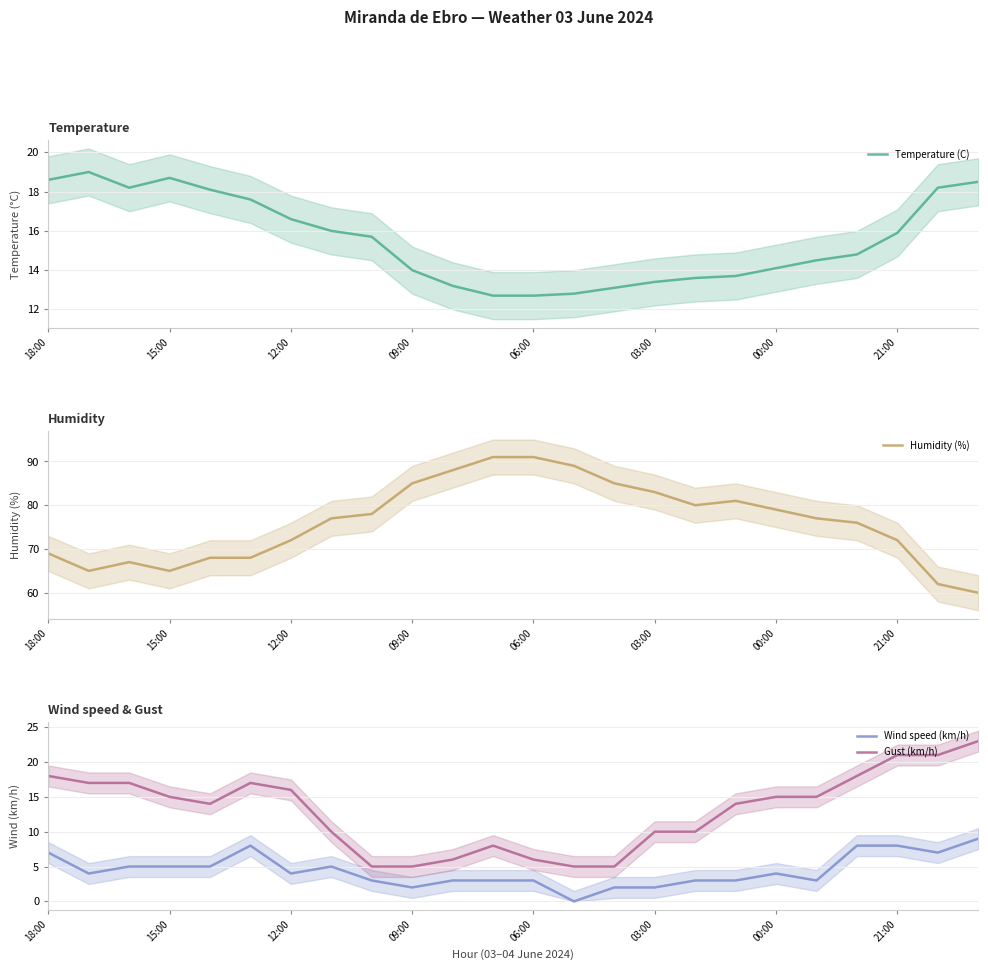

Where does the Humidity (%) series first go above 77?

8